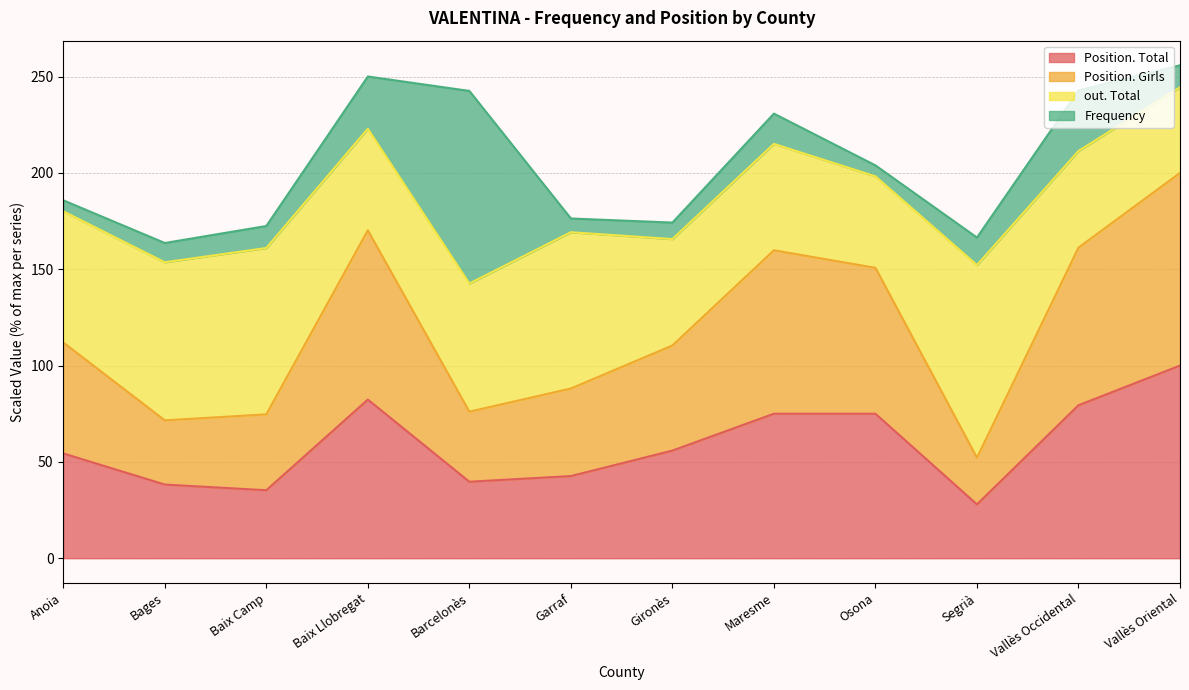

True or false: Position. Total and Position. Girls intersect in this chart.

False